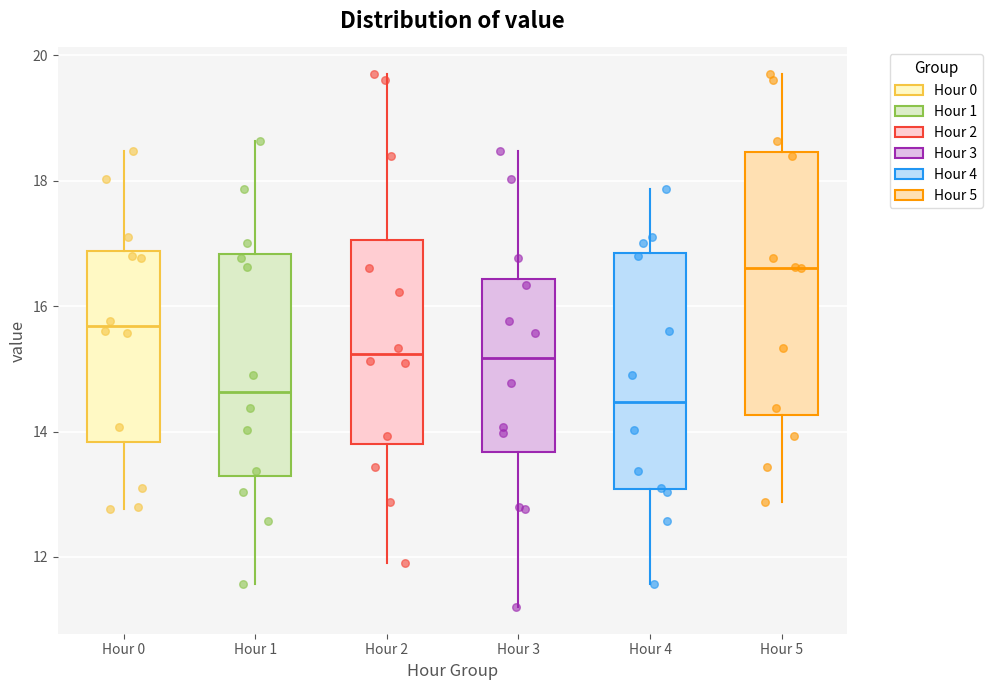

Which box has the highest median line?

Hour 5